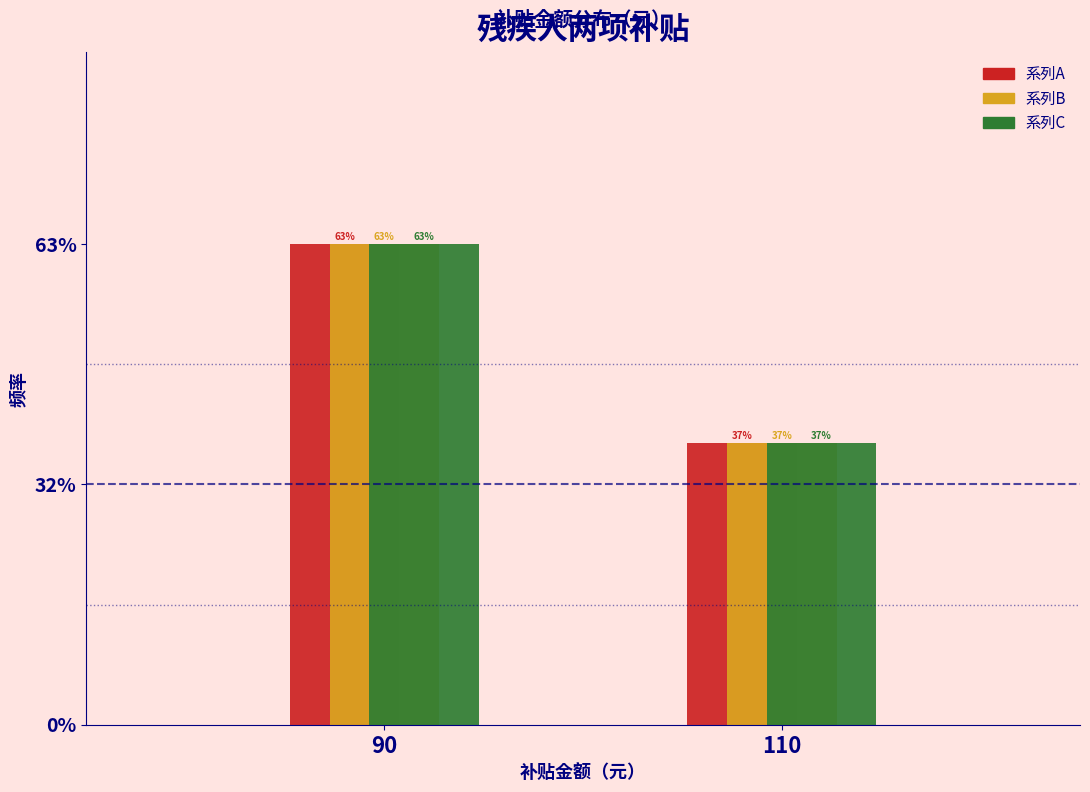

What are all the series names shown in the legend?

系列A, 系列B, 系列C